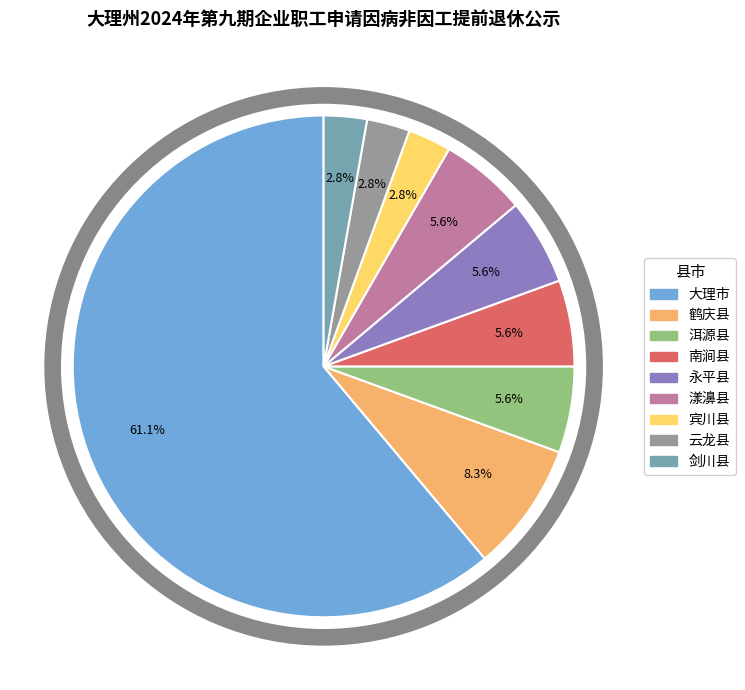

True or false: 洱源县 accounts for 14% of the total.

False